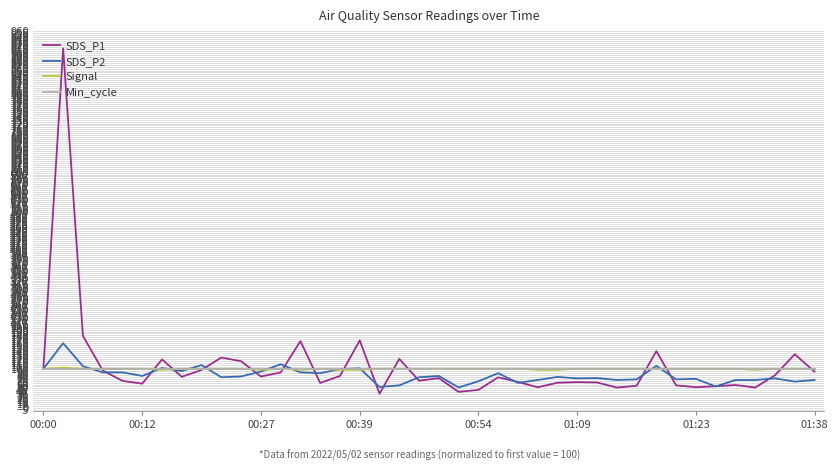

What is the greatest value displayed?

916.4